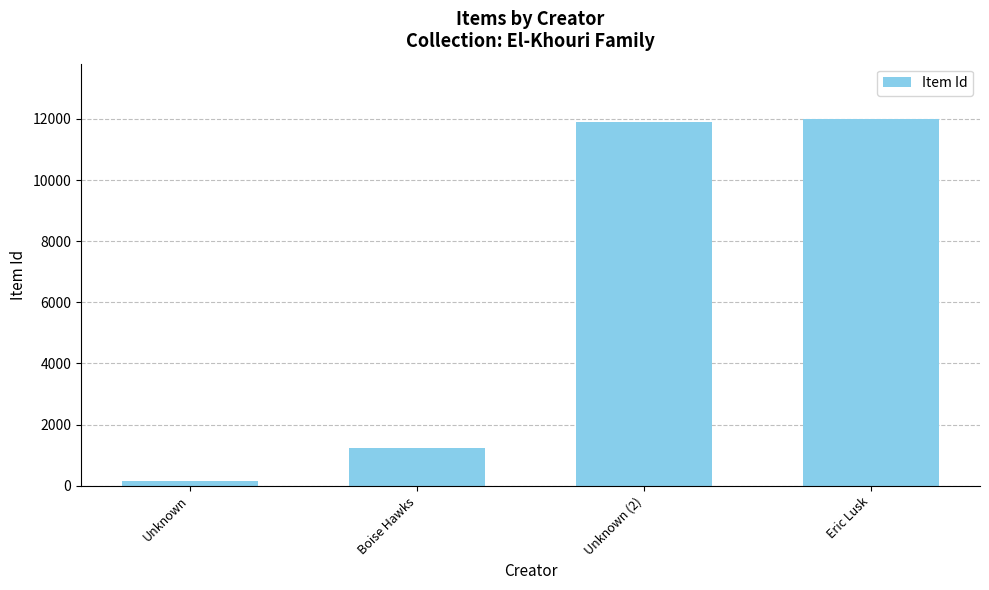

Where is the data nearest to the value 6075?

Boise Hawks